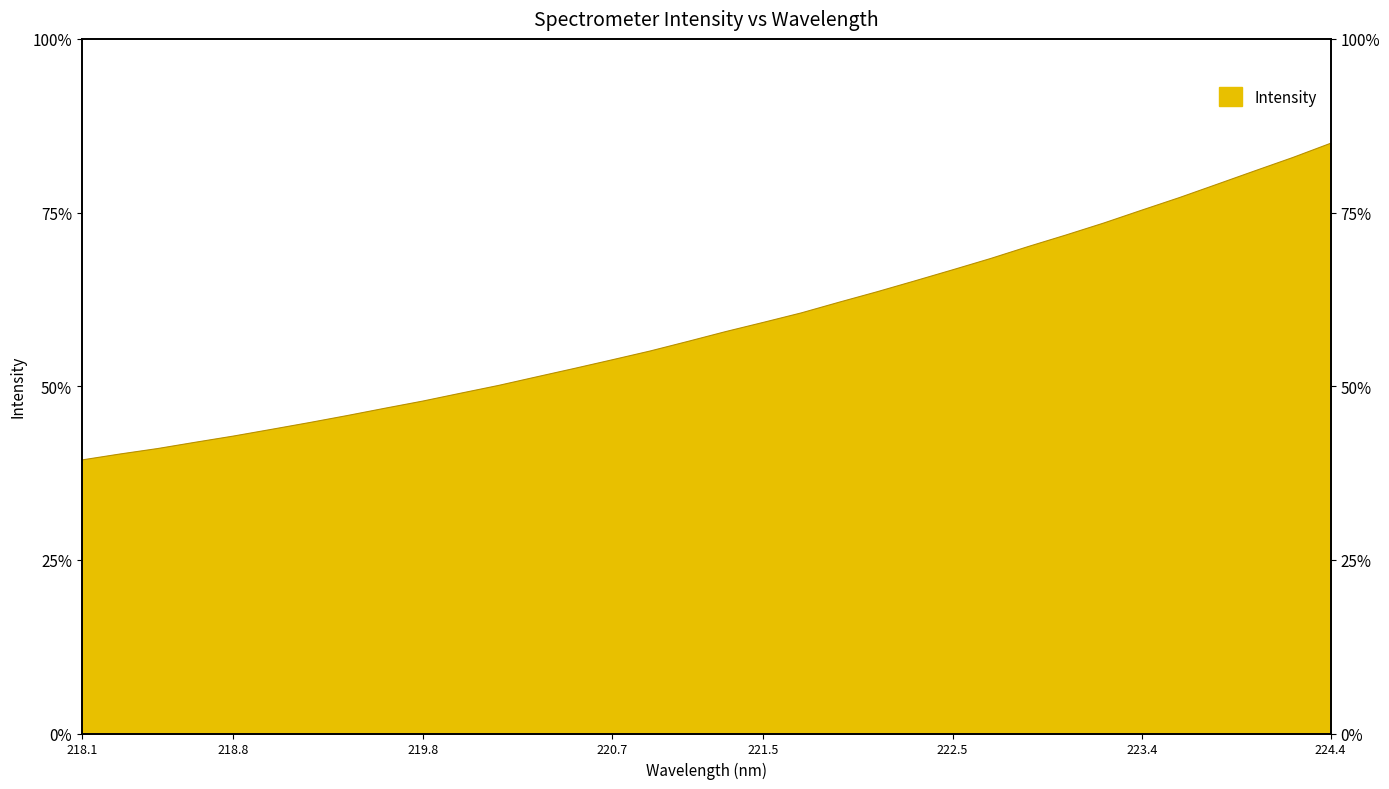

What is the label of the 1st point from the right?

224.4